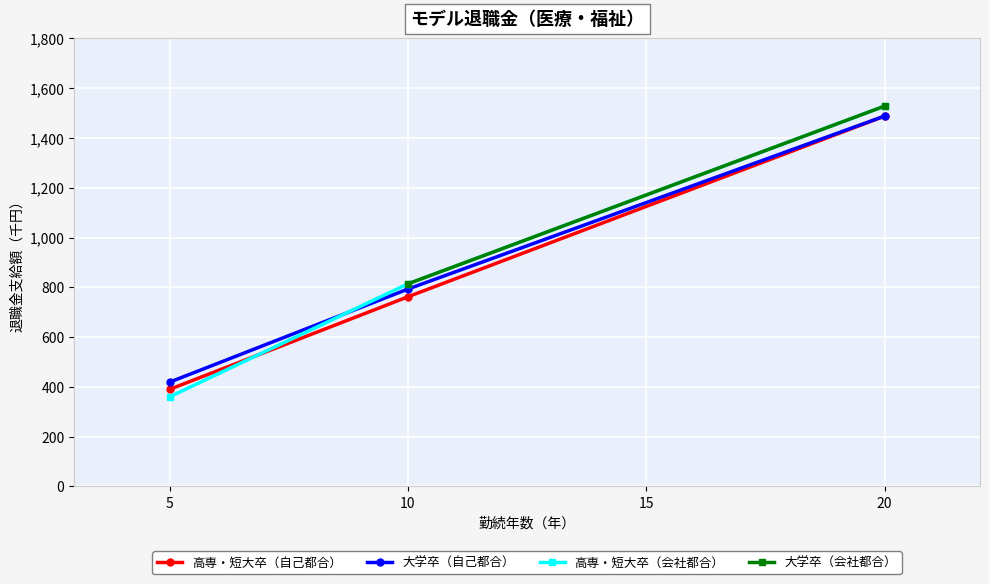

Which category has the highest value in the 大学卒（自己都合） series?

20